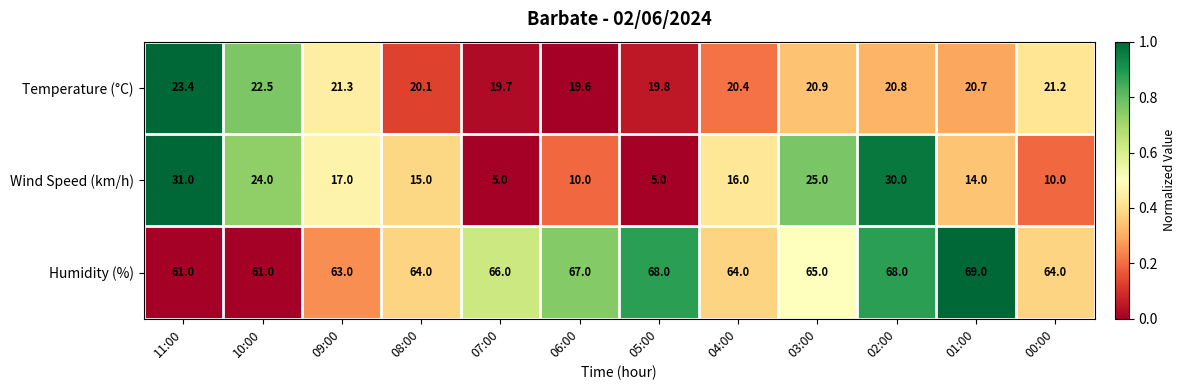

At 07:00, list the series in order from largest to smallest.

Humidity (%), Temperature (°C), Wind Speed (km/h)